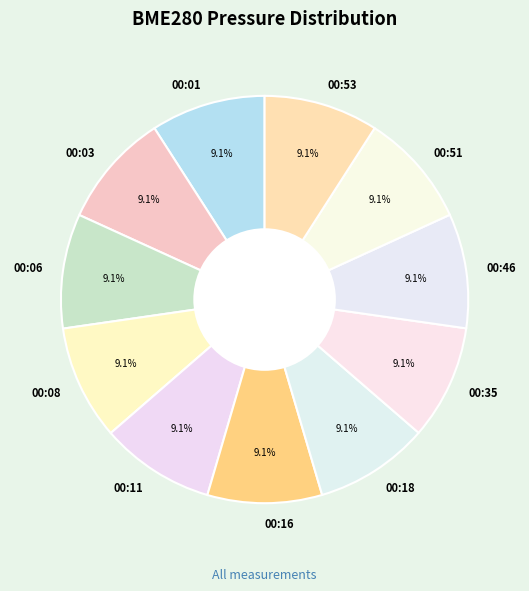

Is 00:11 the majority of the pie?

No